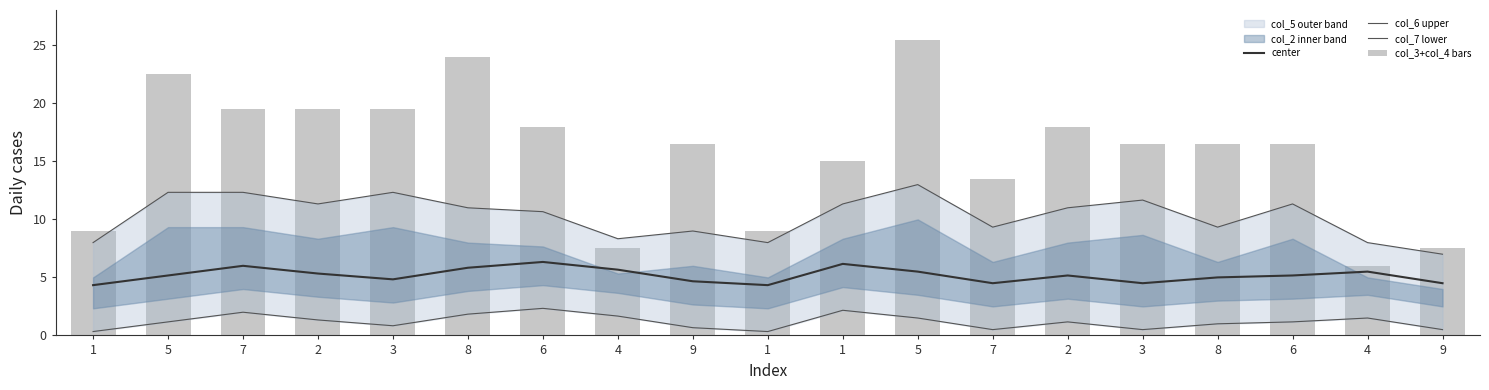

What is the sum of all col_7 lower values?

22.5